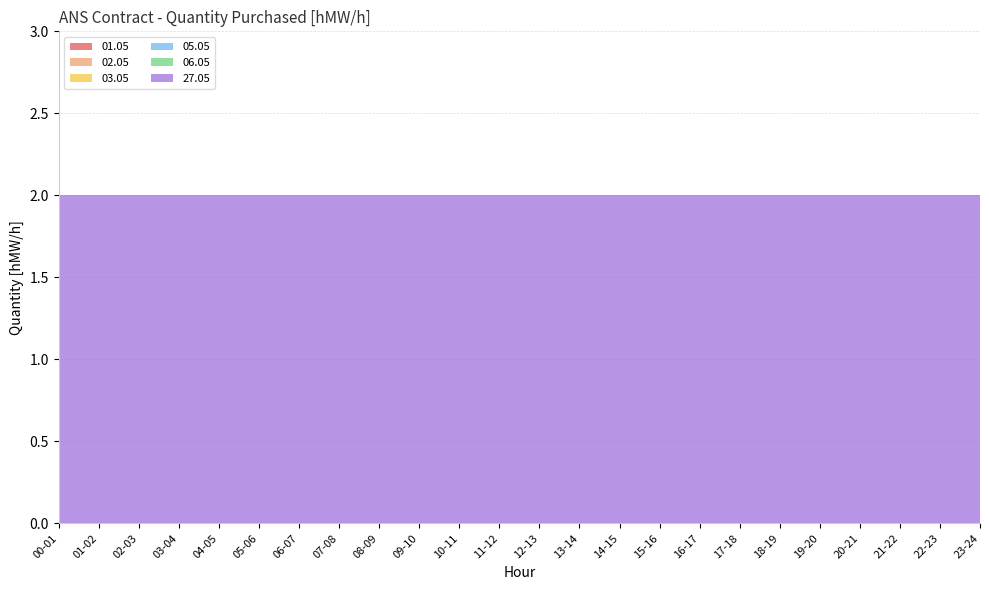

Reading left to right, extract all data points from this chart.

01.05: 00-01=0	01-02=0	02-03=0	03-04=0	04-05=0	05-06=0	06-07=0	07-08=0	08-09=0	09-10=0	10-11=0	11-12=0	12-13=0	13-14=0	14-15=0	15-16=0	16-17=0	17-18=0	18-19=0	19-20=0	20-21=0	21-22=0	22-23=0	23-24=0
02.05: 00-01=0	01-02=0	02-03=0	03-04=0	04-05=0	05-06=0	06-07=0	07-08=0	08-09=0	09-10=0	10-11=0	11-12=0	12-13=0	13-14=0	14-15=0	15-16=0	16-17=0	17-18=0	18-19=0	19-20=0	20-21=0	21-22=0	22-23=0	23-24=0
03.05: 00-01=0	01-02=0	02-03=0	03-04=0	04-05=0	05-06=0	06-07=0	07-08=0	08-09=0	09-10=0	10-11=0	11-12=0	12-13=0	13-14=0	14-15=0	15-16=0	16-17=0	17-18=0	18-19=0	19-20=0	20-21=0	21-22=0	22-23=0	23-24=0
05.05: 00-01=0	01-02=0	02-03=0	03-04=0	04-05=0	05-06=0	06-07=0	07-08=0	08-09=0	09-10=0	10-11=0	11-12=0	12-13=0	13-14=0	14-15=0	15-16=0	16-17=0	17-18=0	18-19=0	19-20=0	20-21=0	21-22=0	22-23=0	23-24=0
06.05: 00-01=0	01-02=0	02-03=0	03-04=0	04-05=0	05-06=0	06-07=0	07-08=0	08-09=0	09-10=0	10-11=0	11-12=0	12-13=0	13-14=0	14-15=0	15-16=0	16-17=0	17-18=0	18-19=0	19-20=0	20-21=0	21-22=0	22-23=0	23-24=0
27.05: 00-01=2	01-02=2	02-03=2	03-04=2	04-05=2	05-06=2	06-07=2	07-08=2	08-09=2	09-10=2	10-11=2	11-12=2	12-13=2	13-14=2	14-15=2	15-16=2	16-17=2	17-18=2	18-19=2	19-20=2	20-21=2	21-22=2	22-23=2	23-24=2